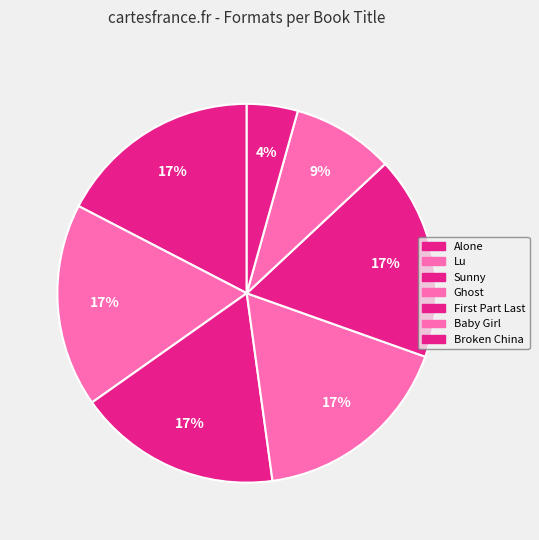

How many slices are in this pie chart?

7